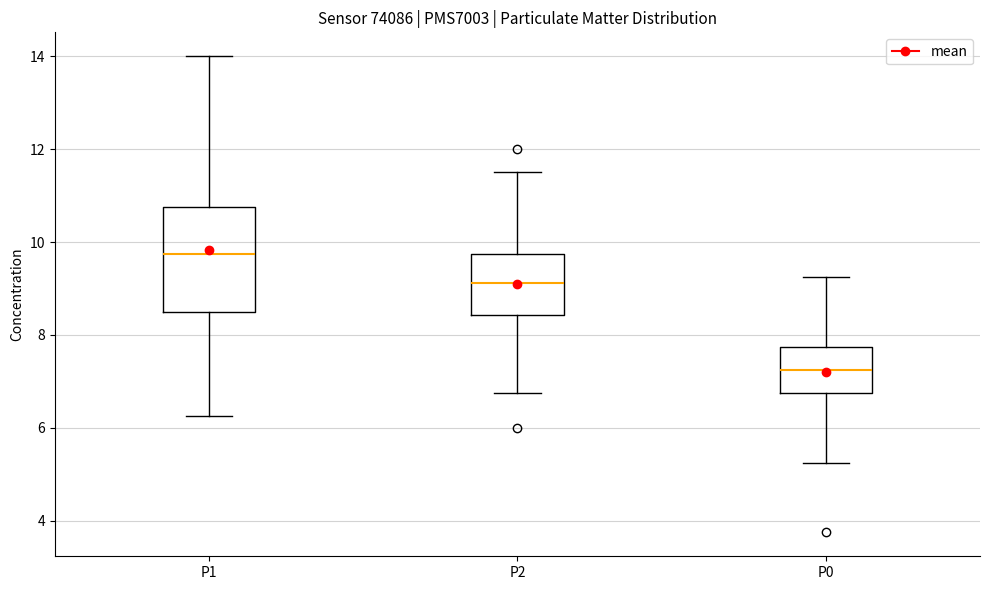

Reading left to right, transcribe this box plot: for each box, give where its median line is, the range the box spans, and where its two whiskers end, as read against the y-axis. The values are not printed on the chart, so give them approximately, as read against the axis.

P1: median 9.8, box 8.6 to 10.8, whiskers 6.2 to 14.0
P2: median 9.2, box 8.4 to 9.8, whiskers 6.8 to 11.6
P0: median 7.2, box 6.8 to 7.8, whiskers 5.2 to 9.2